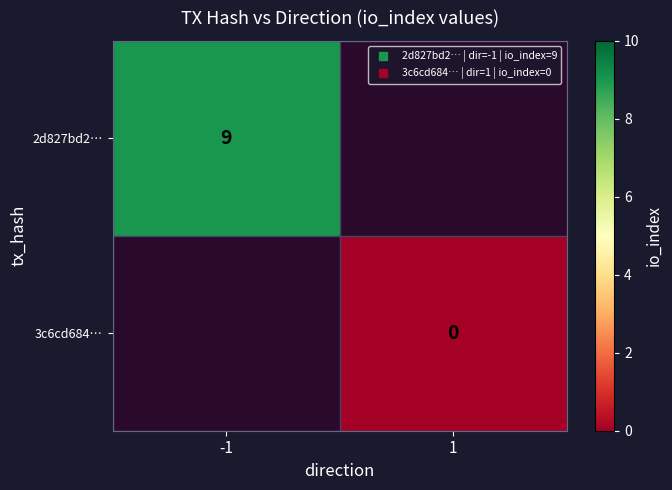

Rank the series at 1 from highest to lowest value.

2d827bd2…, 3c6cd684…